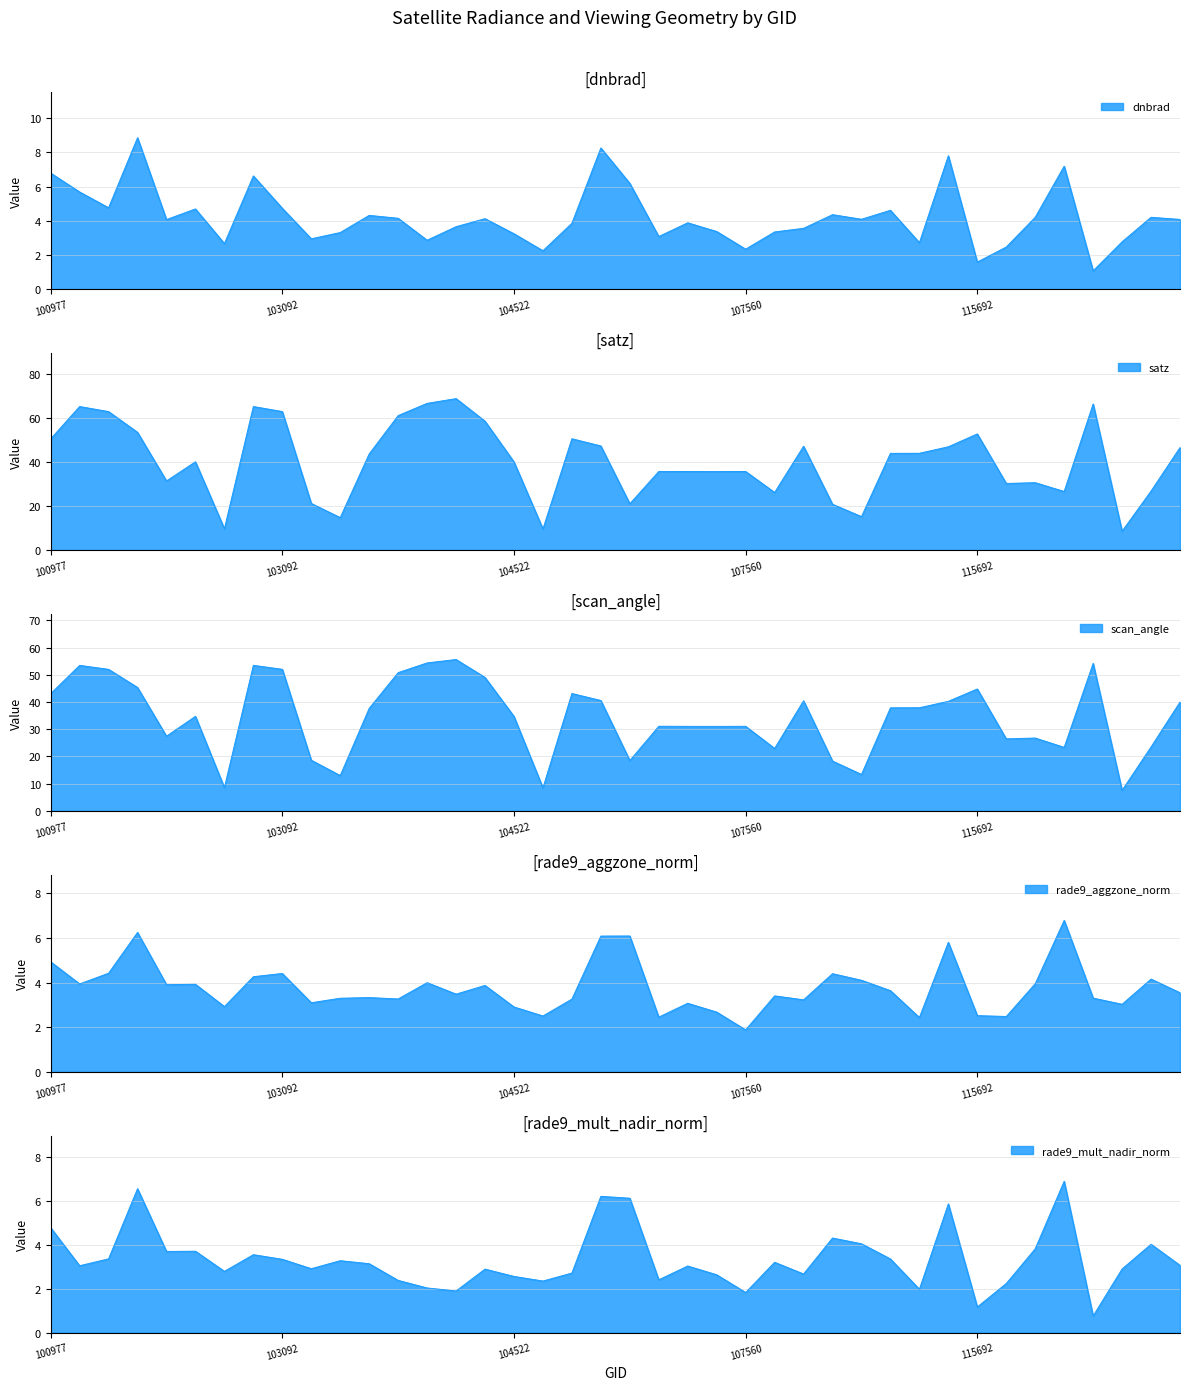

Where is the first local maximum for rade9_mult_nadir_norm?

101858